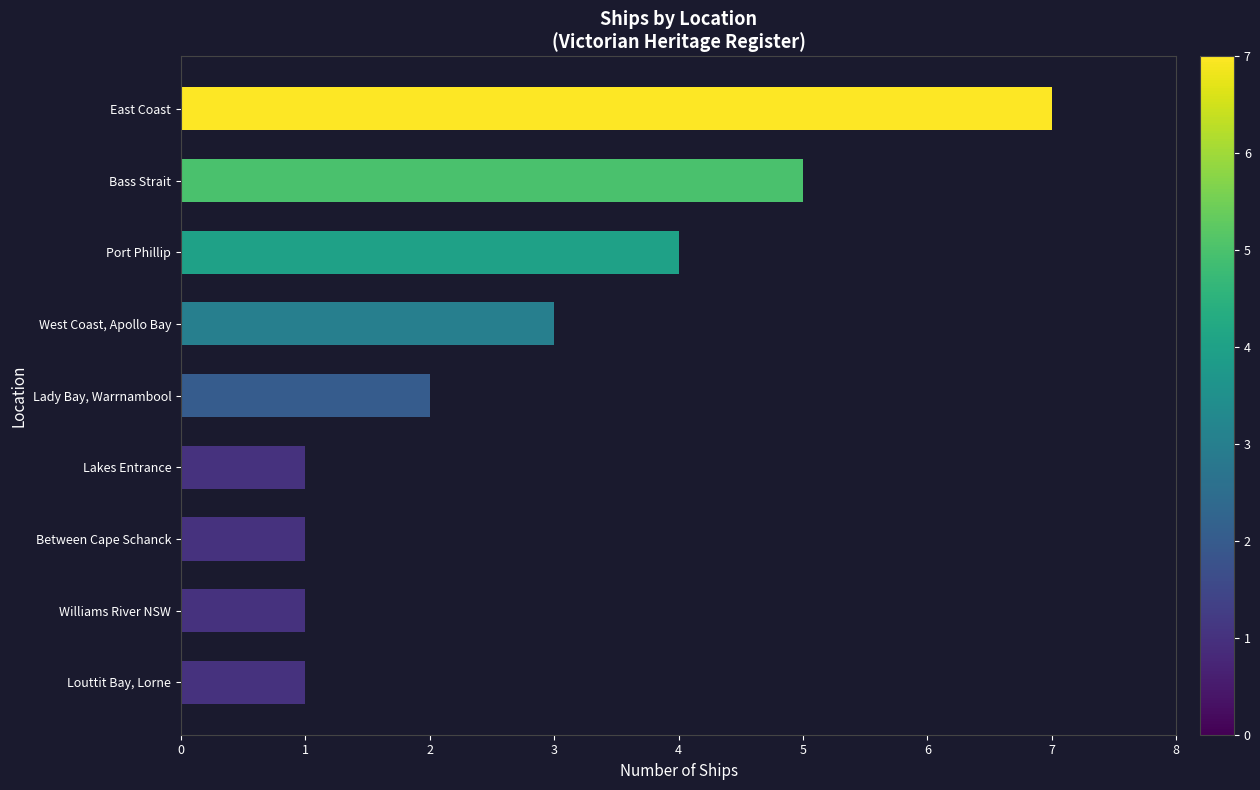

What is the sum of all values?

25